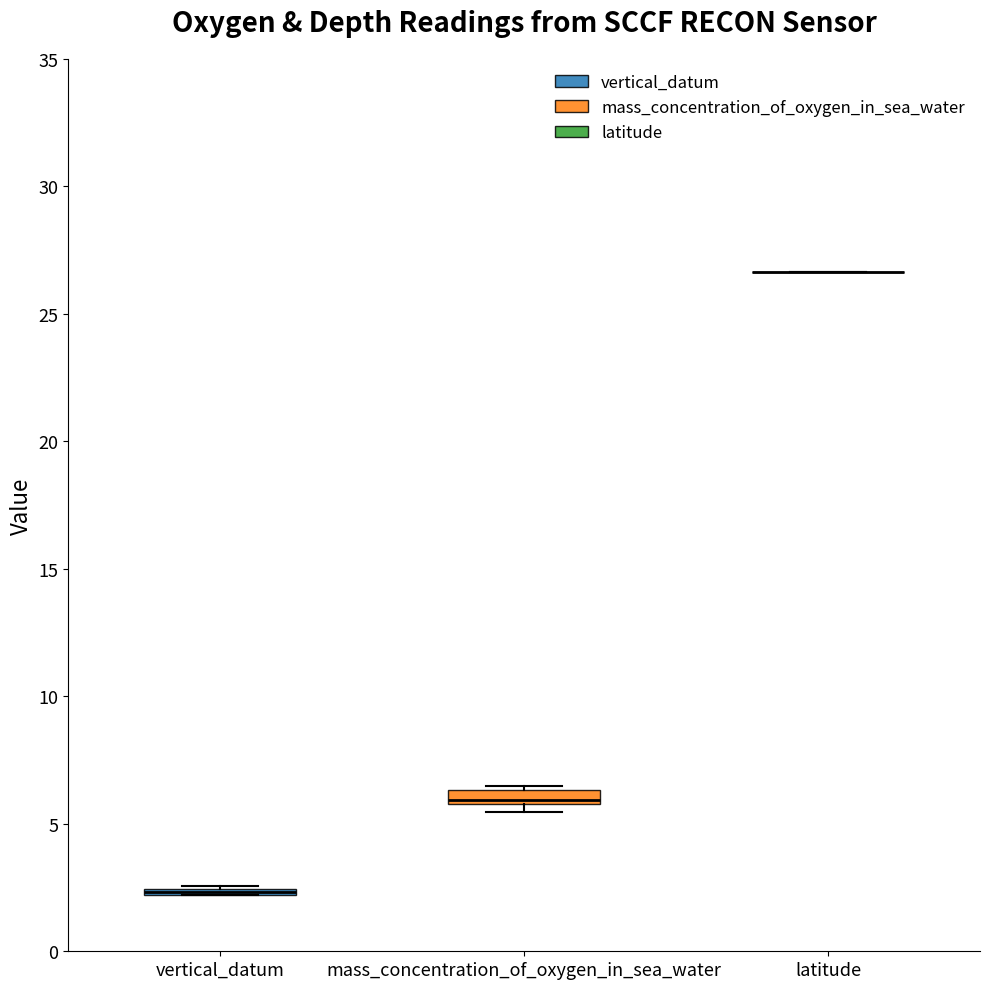

Where is the upper edge of the box for mass_concentration_of_oxygen_in_sea_water on the y-axis? The values are not printed on the chart, so give them approximately, as read against the axis.

6.5